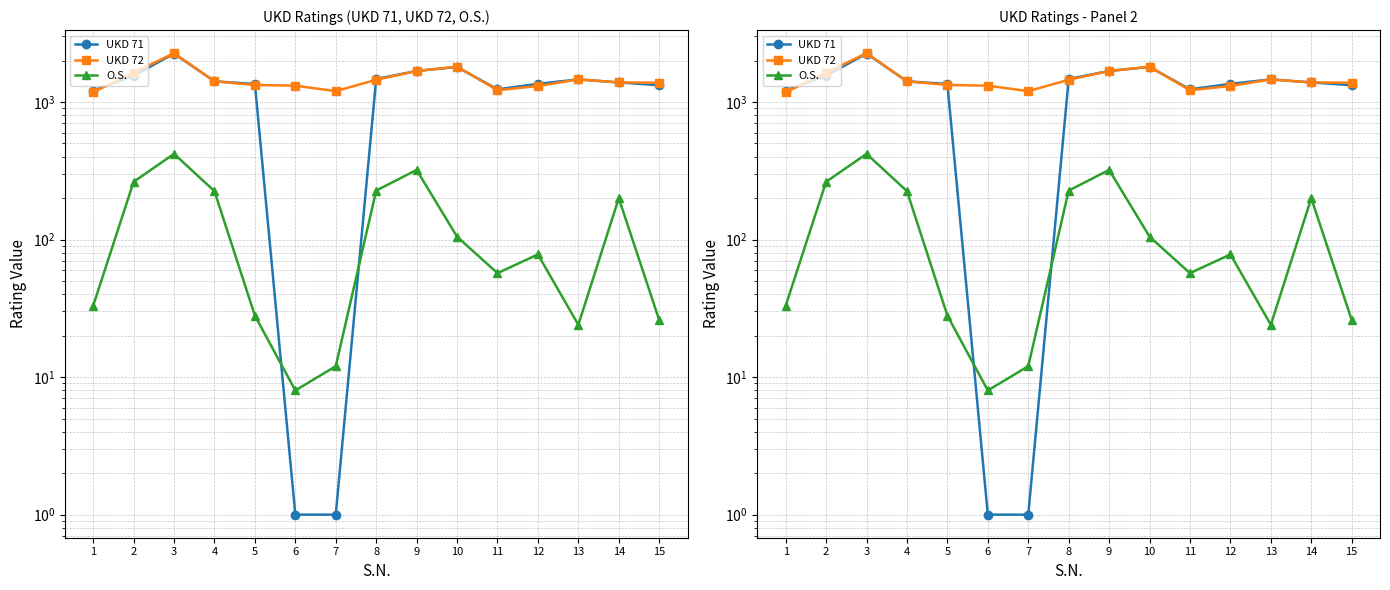

True or false: UKD 72 and O.S. cross at least once.

False